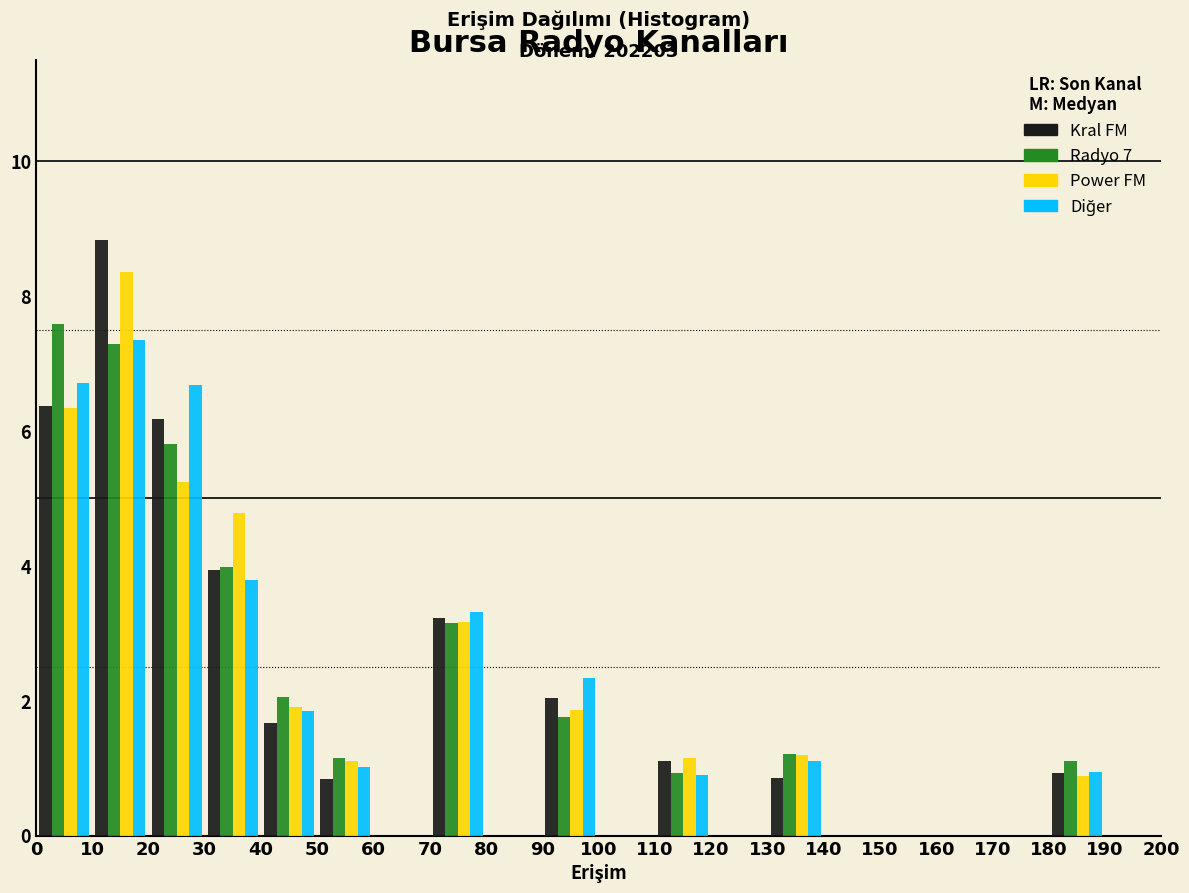

In the Power FM series, which range on the x-axis has the tallest bar?

10 to 20